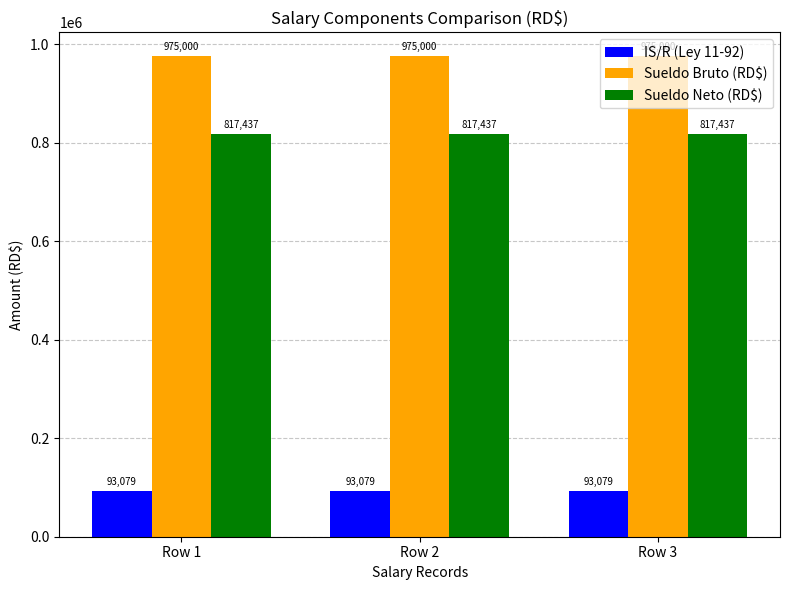

What is the lowest value of the IS/R (Ley 11-92) series?

93078.9